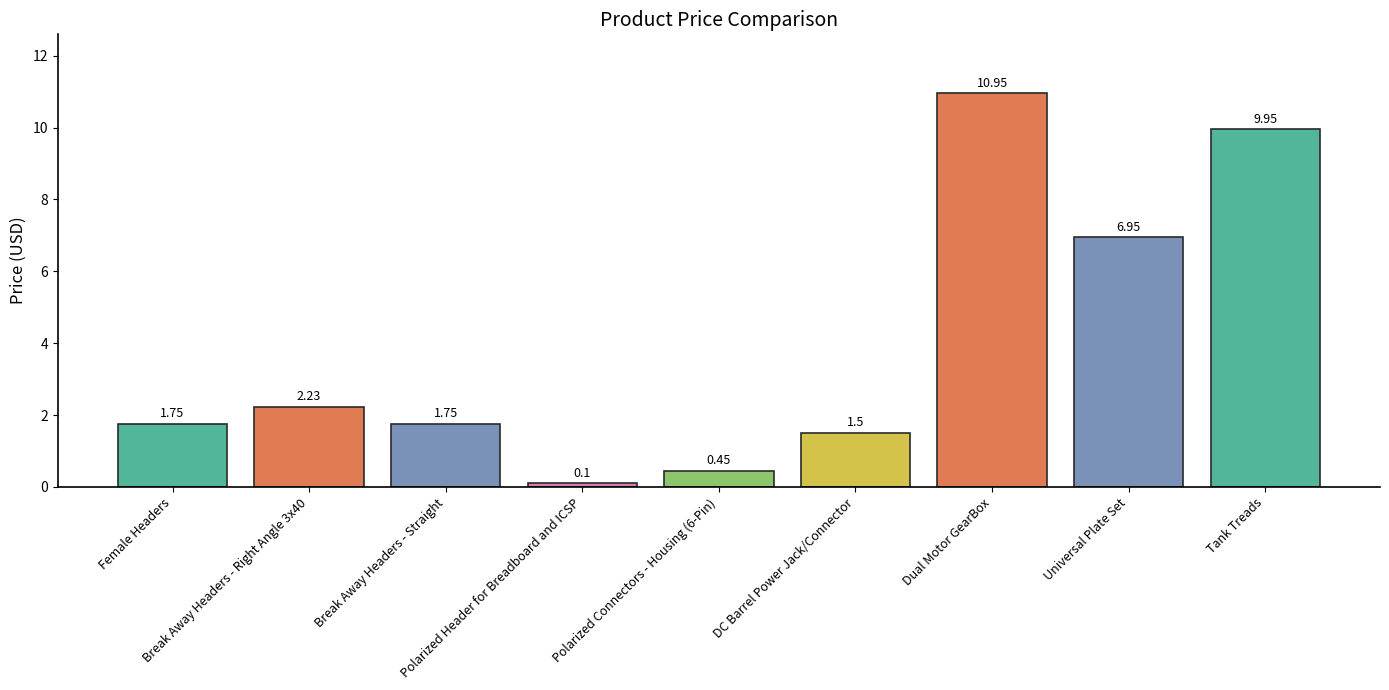

Approximately how many times larger is the value at Dual Motor GearBox compared to Break Away Headers - Straight?

6.3